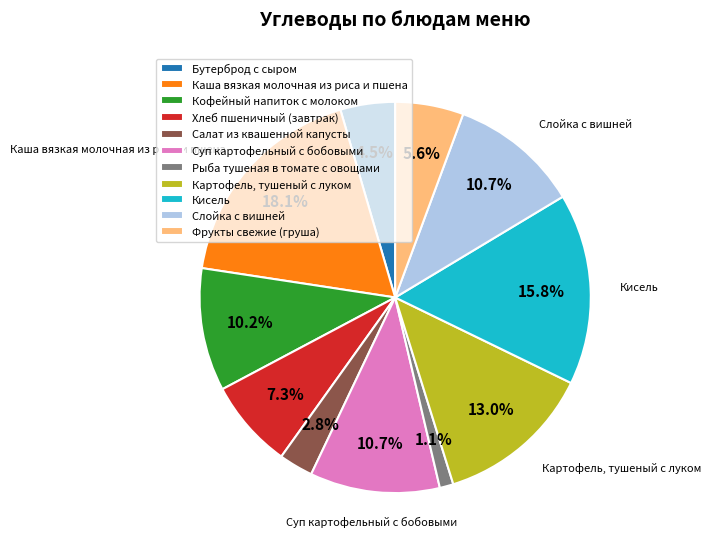

Between Каша вязкая молочная из риса и пшена and Бутерброд с сыром, which is larger?

Каша вязкая молочная из риса и пшена